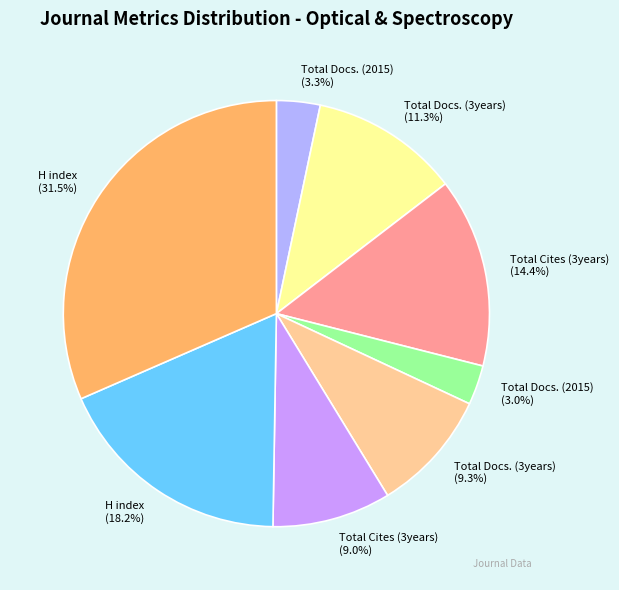

Which slice is the smallest?

Total Docs. (2015) - Advances in Optical Technologies